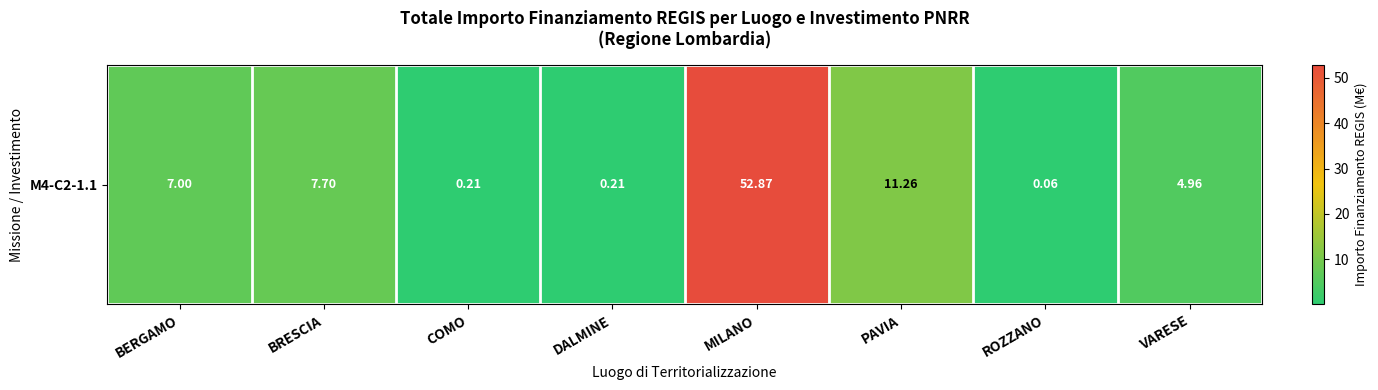

The value at MILANO is 83.1. True or false?

False